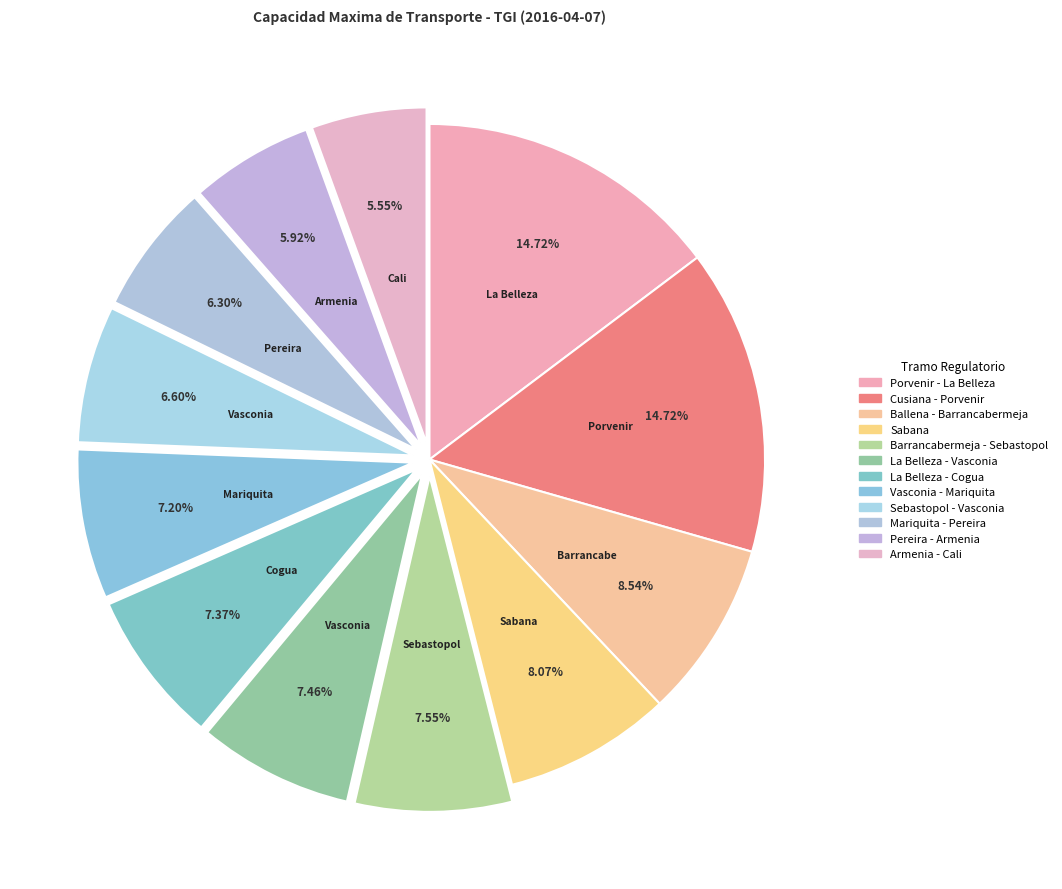

Count the number of slices in the pie.

12